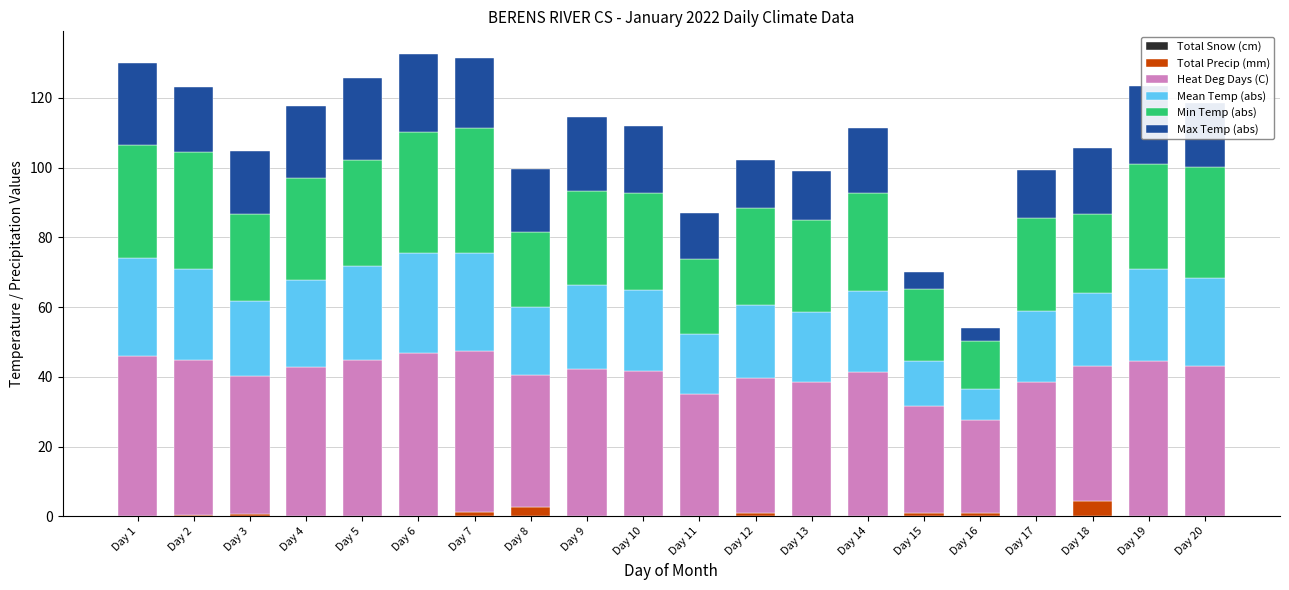

At how many categories does at least one series exceed 22?

20